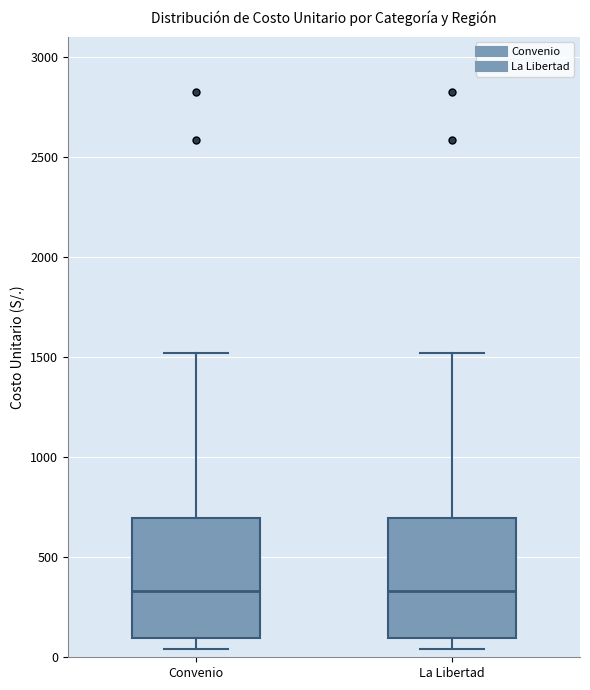

Reading left to right, transcribe this box plot: for each box, give where its median line is, the range the box spans, and where its two whiskers end, as read against the y-axis. The values are not printed on the chart, so give them approximately, as read against the axis.

Convenio: median 350, box 100 to 700, whiskers 50 to 1500
La Libertad: median 350, box 100 to 700, whiskers 50 to 1500